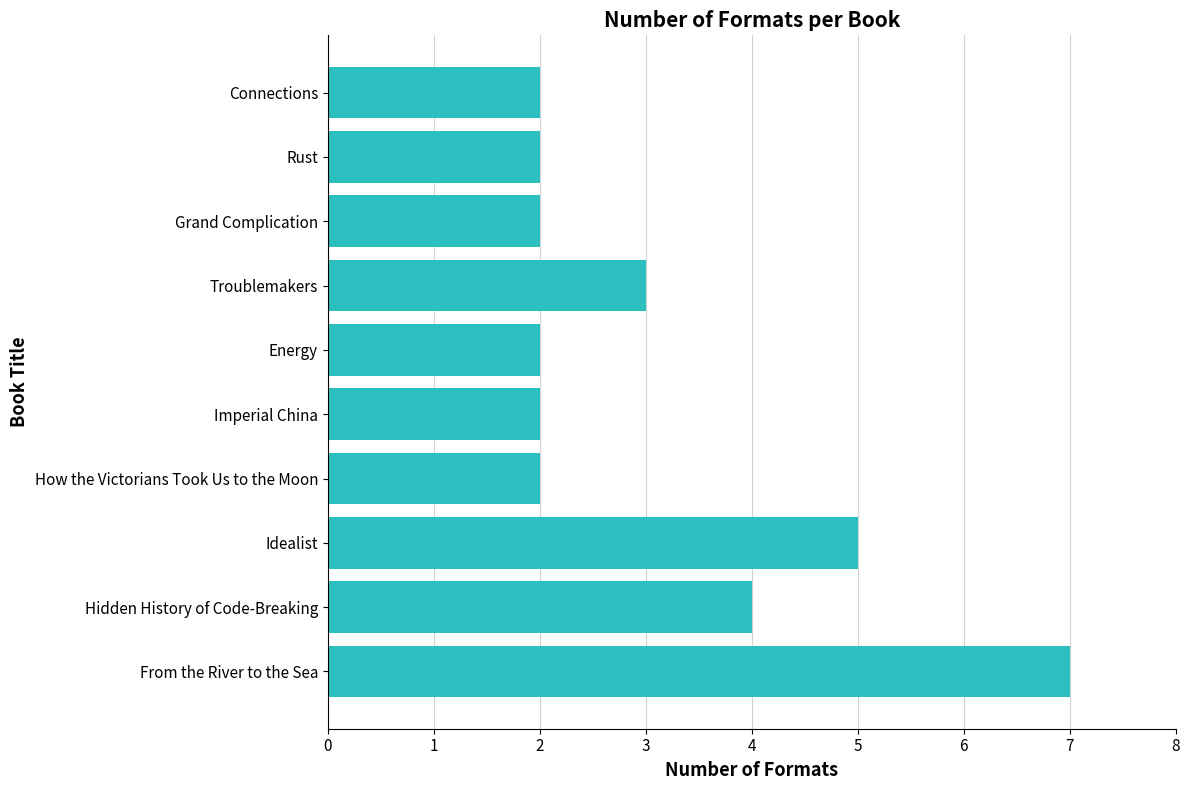

True or false: the data shows 2 at Grand Complication.

True